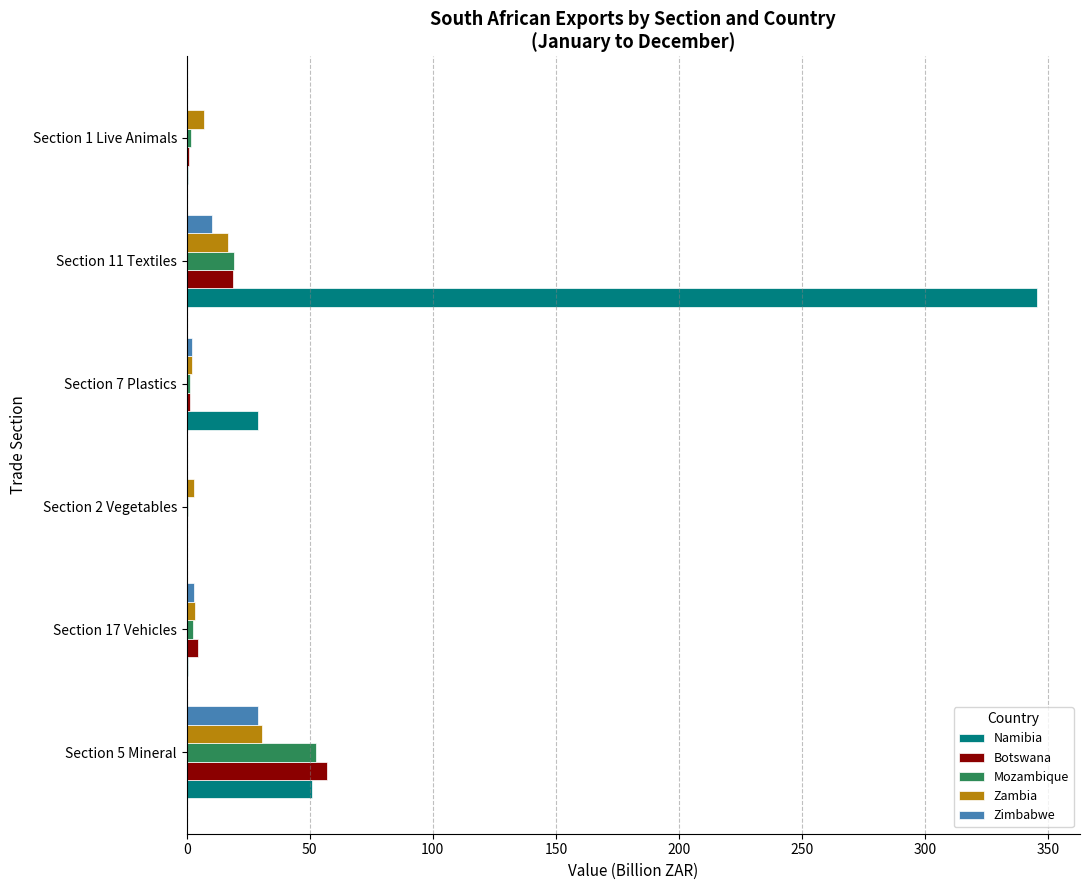

What is the sum of all Zambia values?

62.9